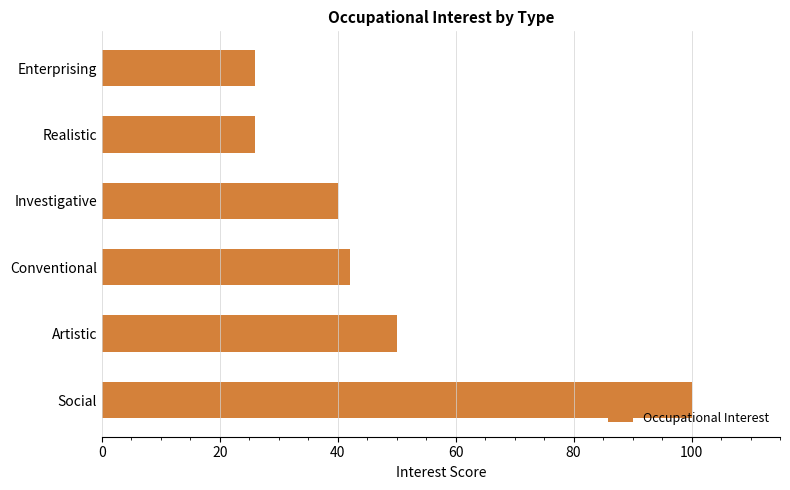

The value at Investigative is 63. True or false?

False